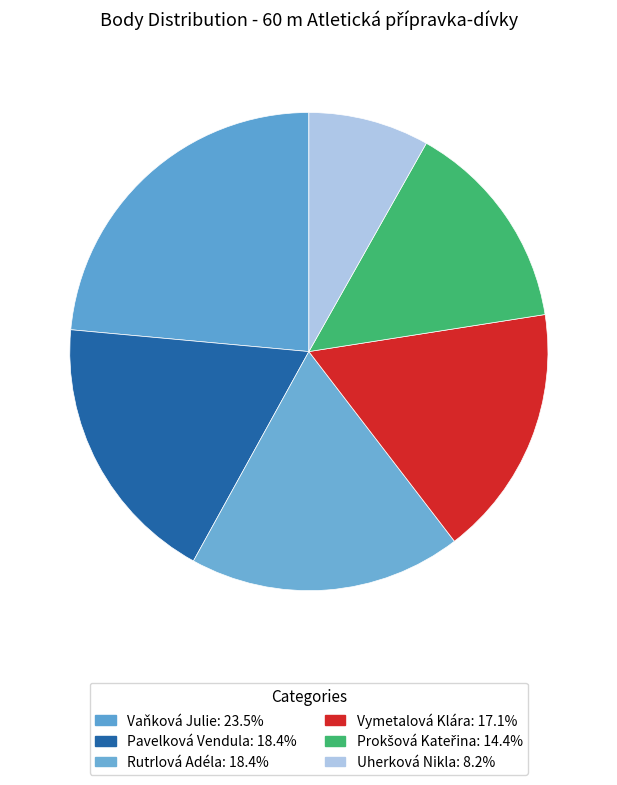

Is the sum of Pavelková Vendula and Rutrlová Adéla greater than half?

No